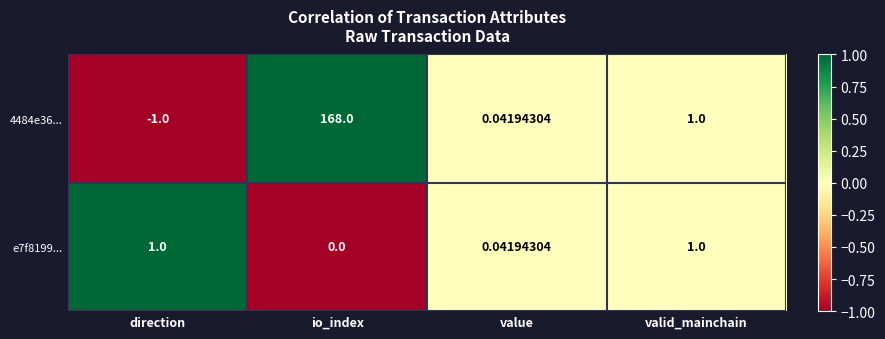

Which category has the lowest value across all series?

direction